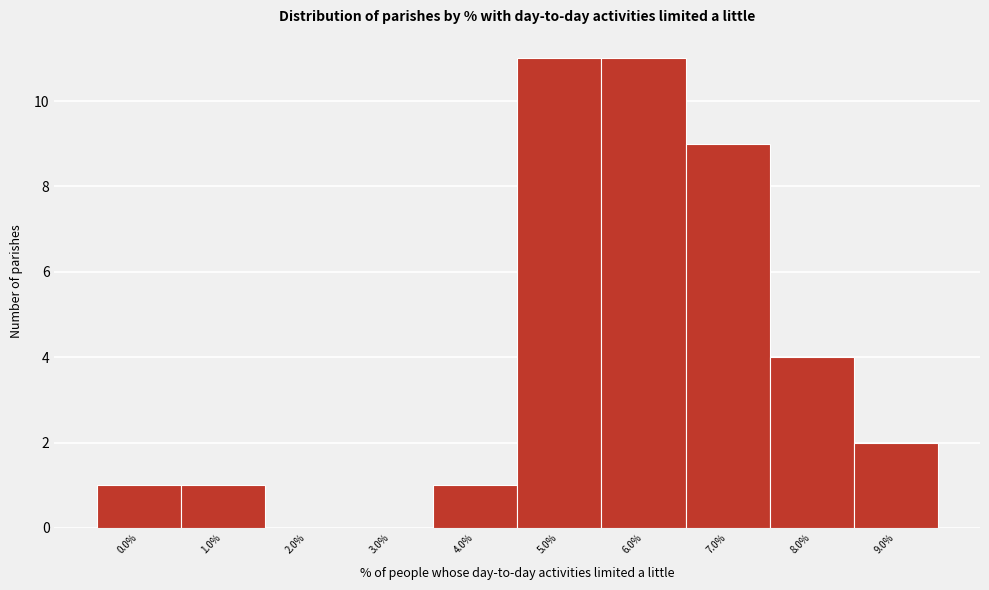

Reading left to right, list all the values displayed in this chart.

0.0%=1	1.0%=1	2.0%=0	3.0%=0	4.0%=1	5.0%=11	6.0%=11	7.0%=9	8.0%=4	9.0%=2